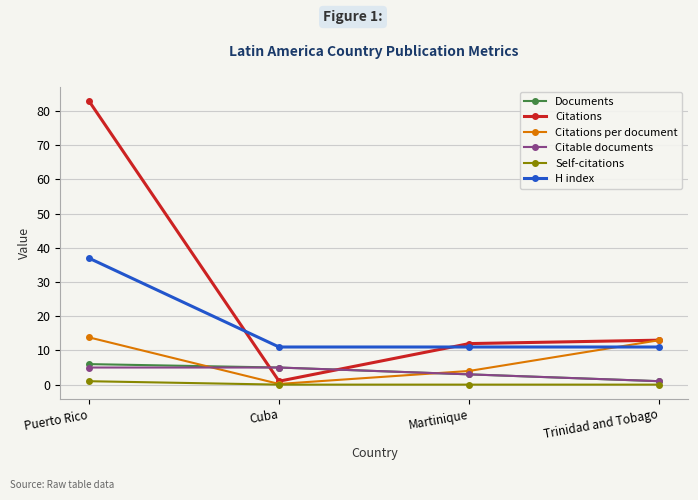

What is the difference between the highest and lowest values at Trinidad and Tobago?

13.0